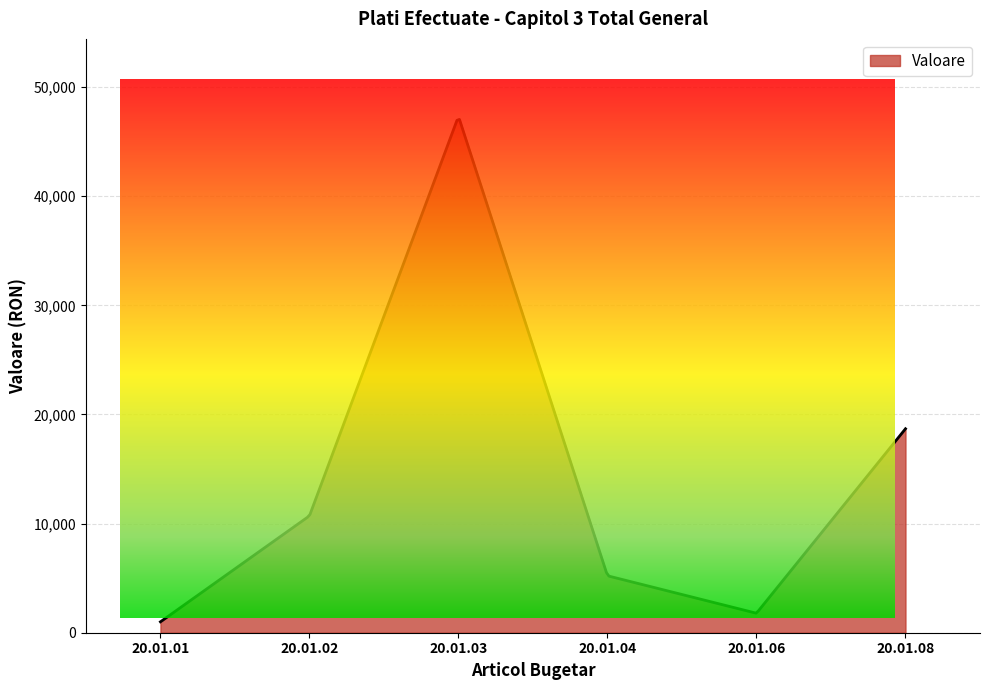

What is the maximum value shown in the chart?

47031.2